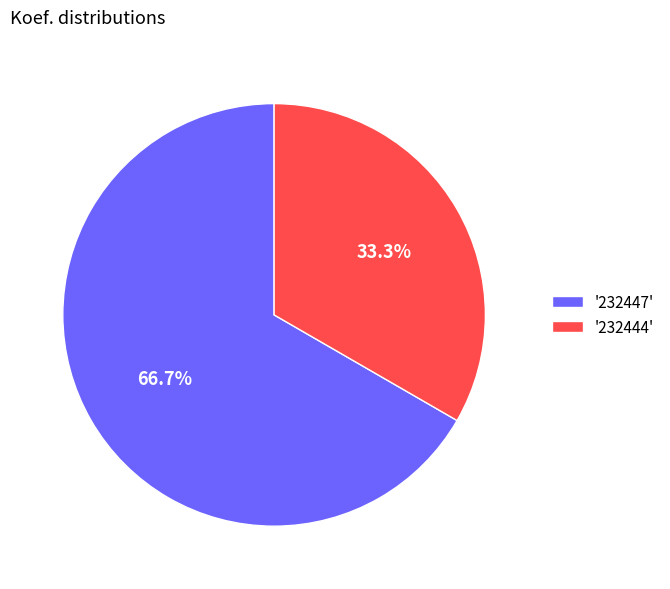

Which category has the smallest portion of the pie?

'232444'